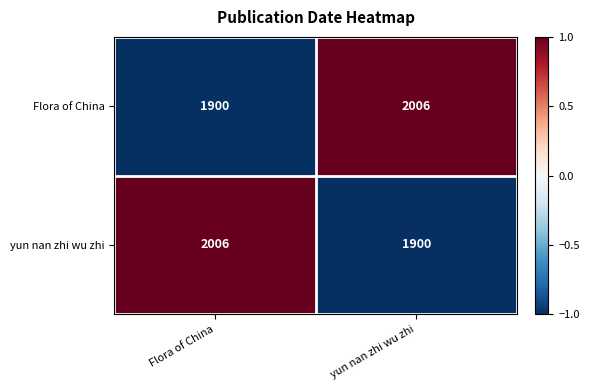

What is the difference between the highest and lowest values at yun nan zhi wu zhi?

106